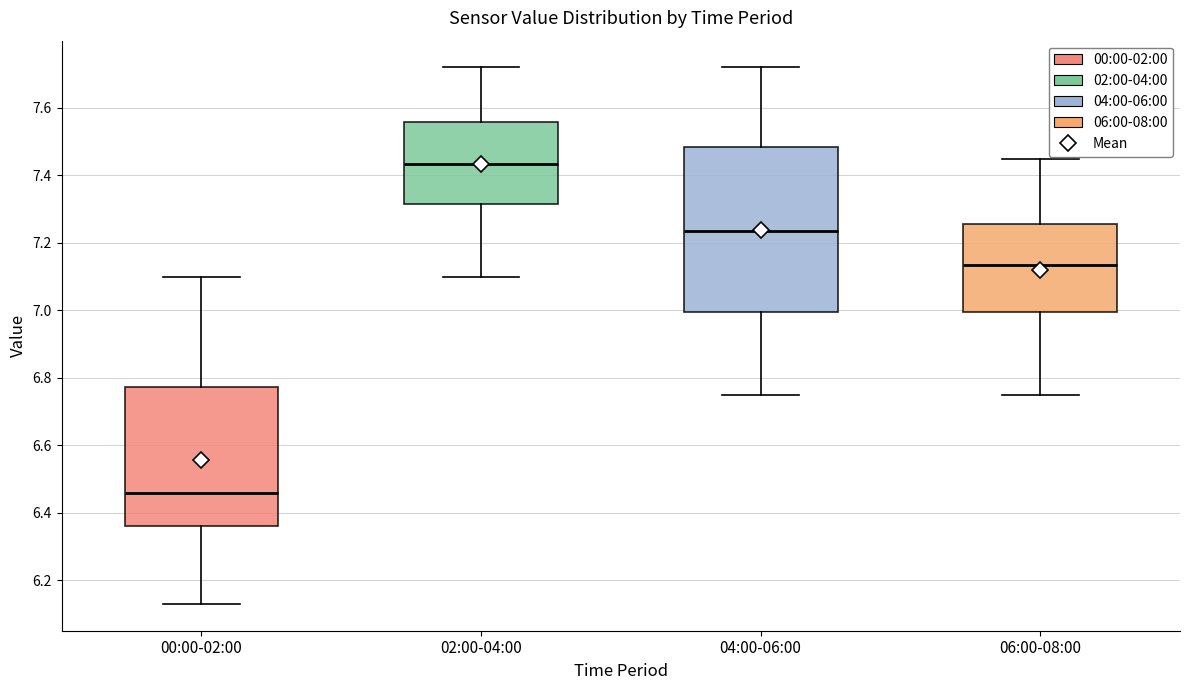

Where does the upper whisker of the box for 00:00-02:00 end on the y-axis? The values are not printed on the chart, so give them approximately, as read against the axis.

7.10